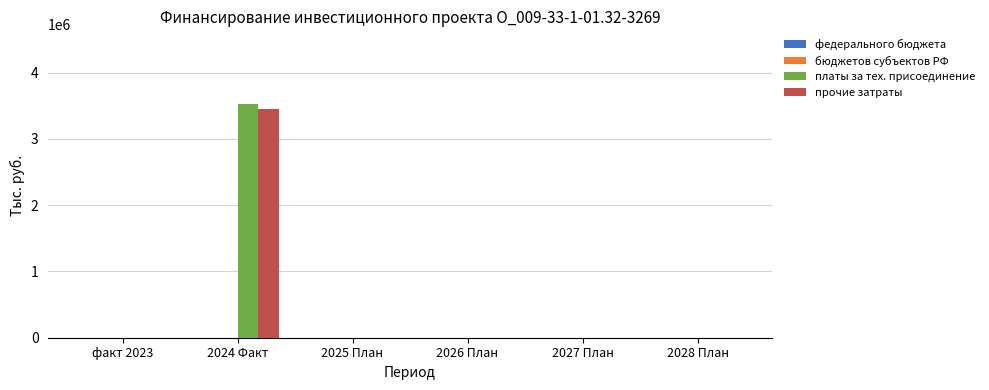

Is it true that прочие затраты equals 3458869 at 2024 Факт?

True